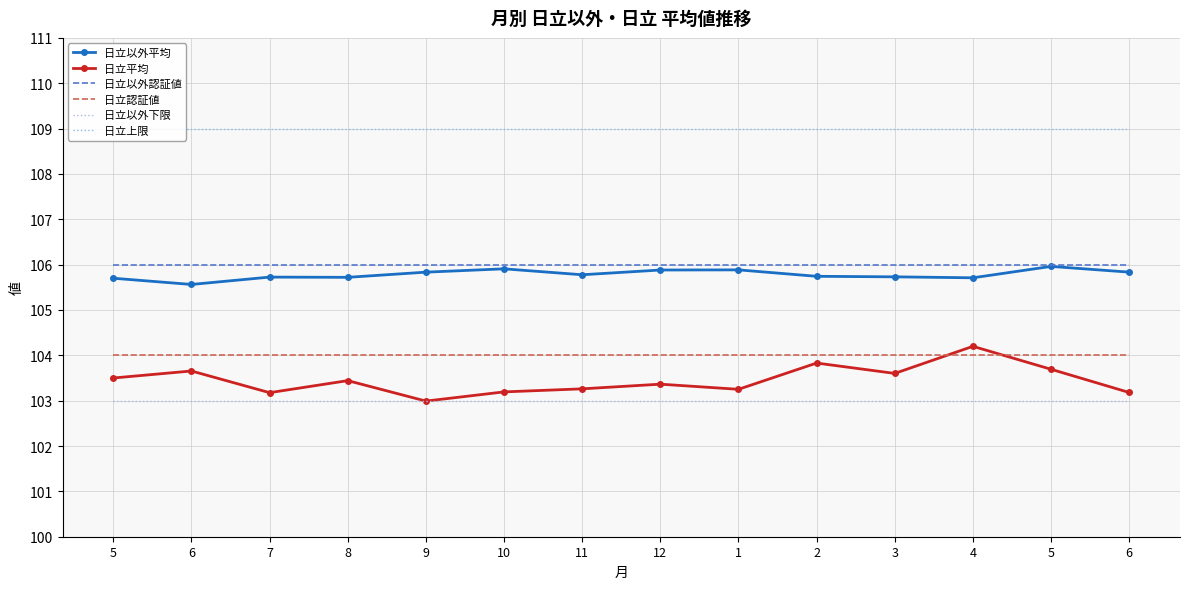

Read the 日立平均 value at 2.

103.8